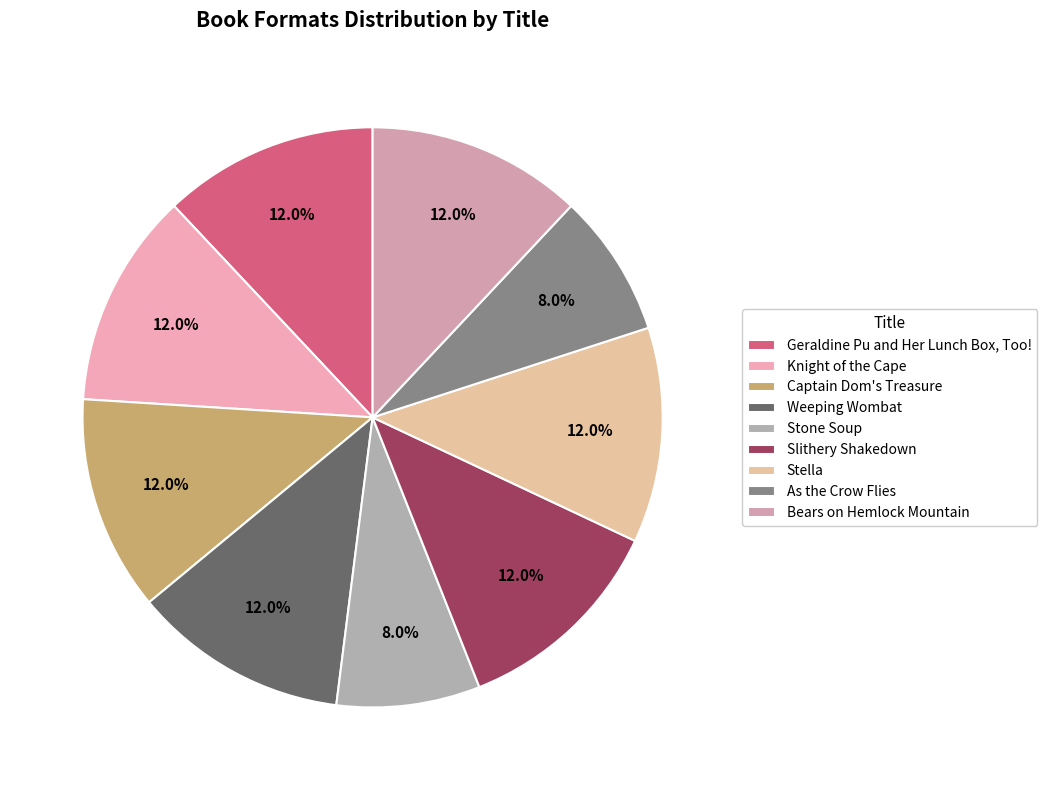

To the nearest percent, what is the difference between the largest and smallest slice percentages?

4%